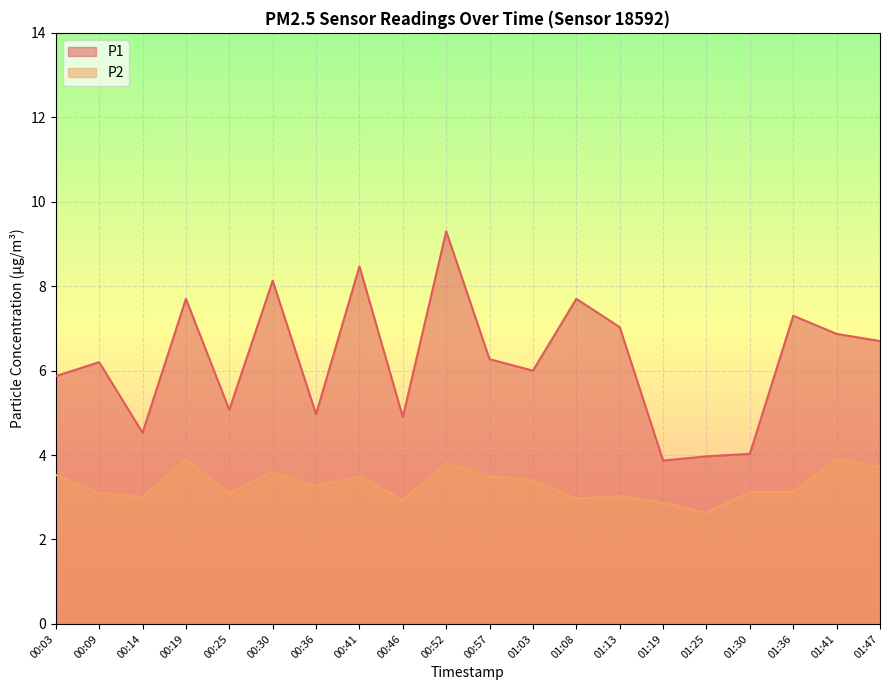

In P1, how many points are higher than both neighbors (excluding endpoints)?

7